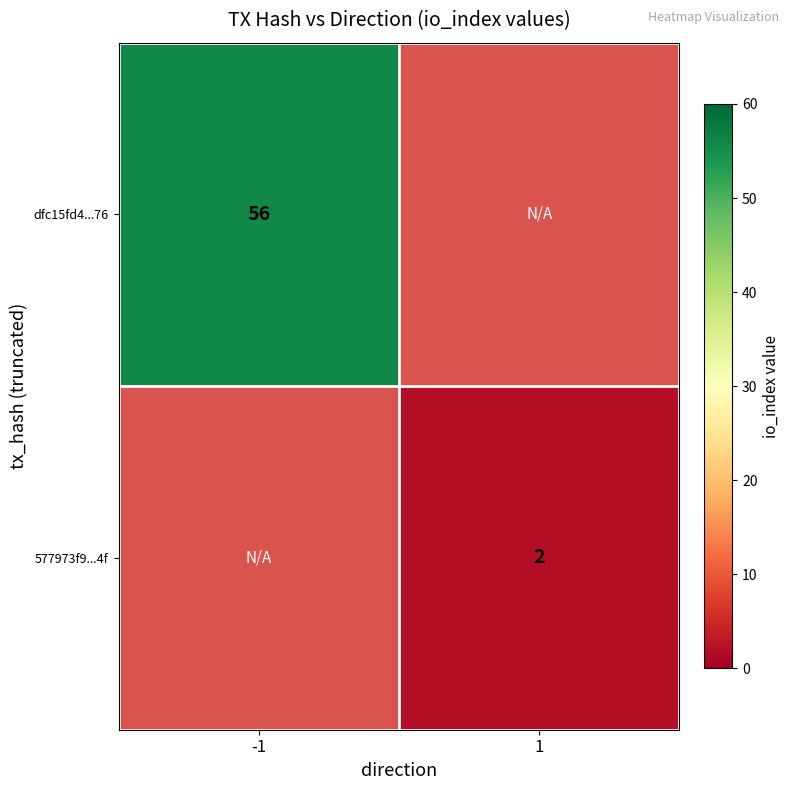

Is the value of dfc15fd4...76 at -1 greater than the value of 577973f9...4f at 1?

Yes